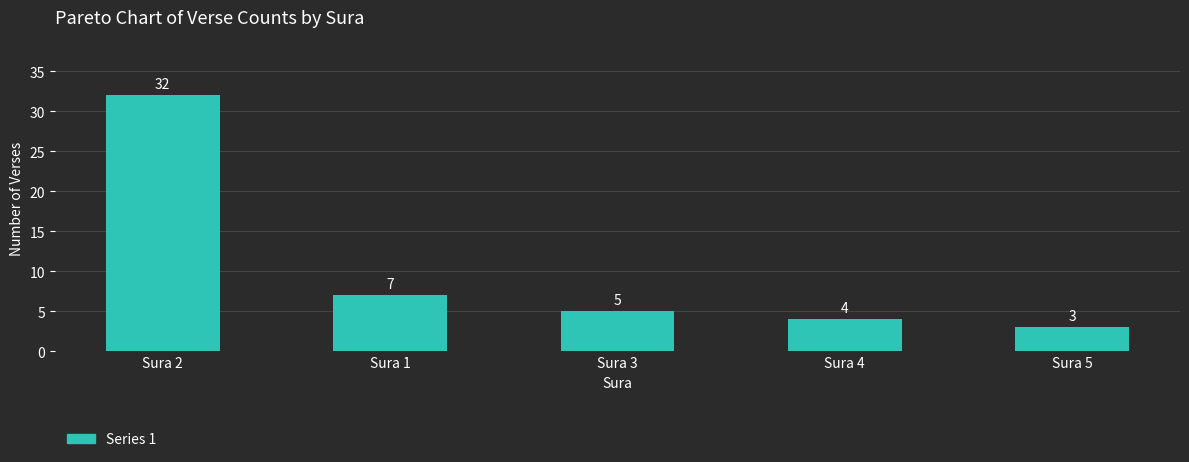

What is the greatest value displayed?

32